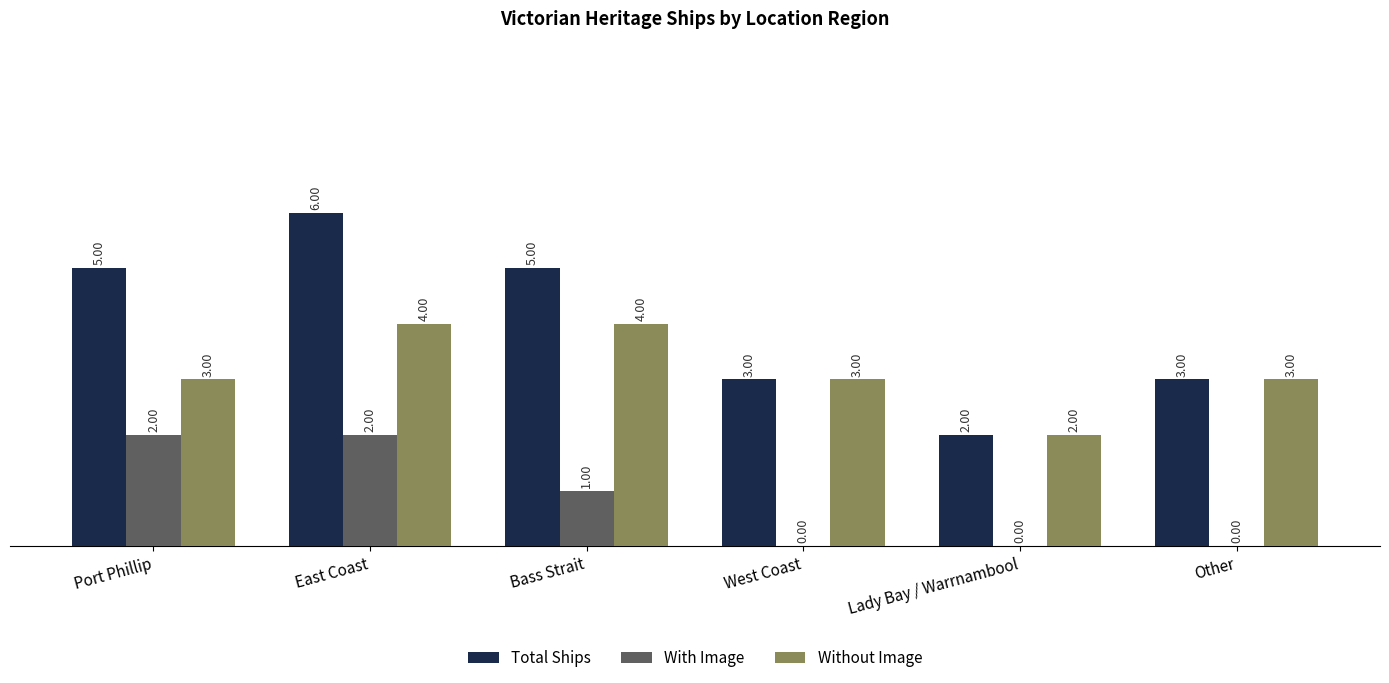

Which series changed the most between East Coast and Lady Bay / Warrnambool?

Total Ships